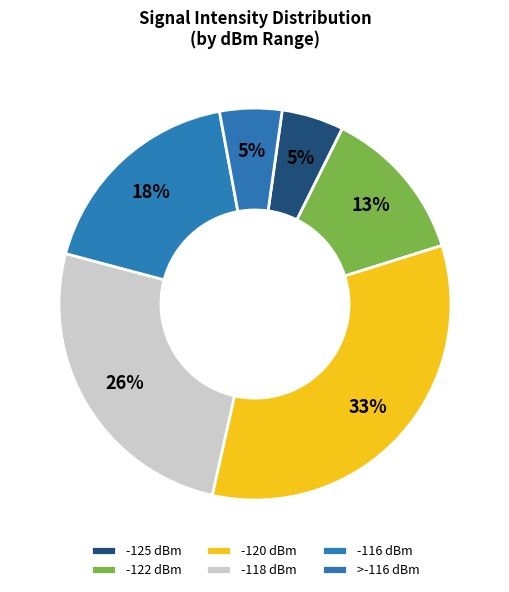

How many slices are in this pie chart?

6